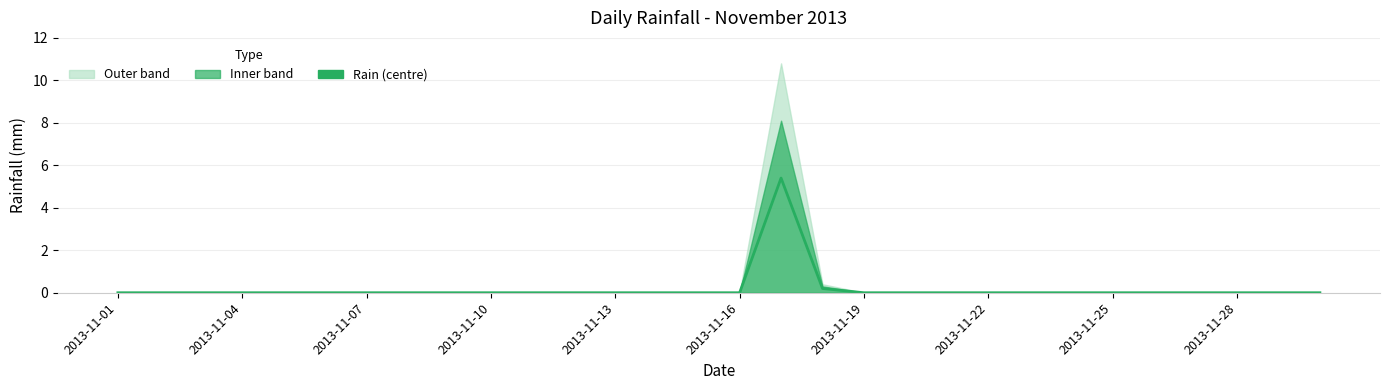

What position from the left is 14?

15